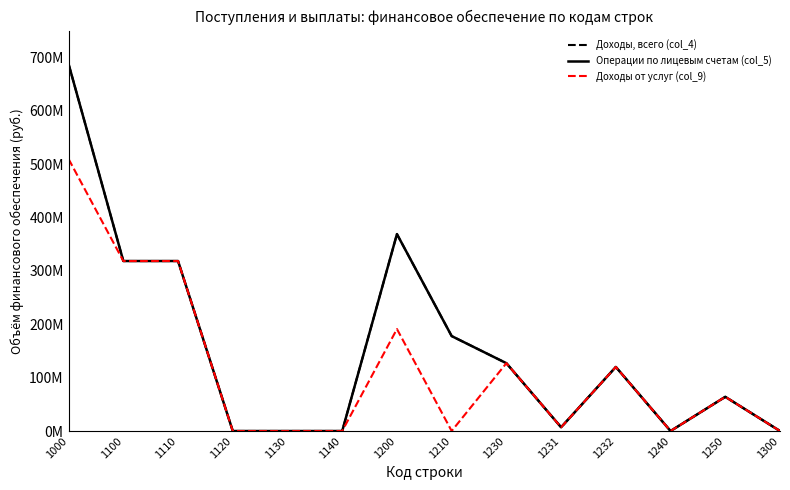

Reading left to right, what are all the values shown in this chart?

Доходы, всего (col_4): 687140849.3	318349203.7	318349203.7	0.0	0.0	0.0	368791645.6	177791595.7	127000000.0	7000000.0	120000000.0	50.0	64000000.0	0.0
Операции по лицевым счетам (col_5): 687140849.3	318349203.7	318349203.7	0.0	0.0	0.0	368791645.6	177791595.7	127000000.0	7000000.0	120000000.0	50.0	64000000.0	0.0
Доходы от услуг (col_9): 509349253.7	318349203.7	318349203.7	0.0	0.0	0.0	191000050.0	0.0	127000000.0	7000000.0	120000000.0	50.0	64000000.0	0.0